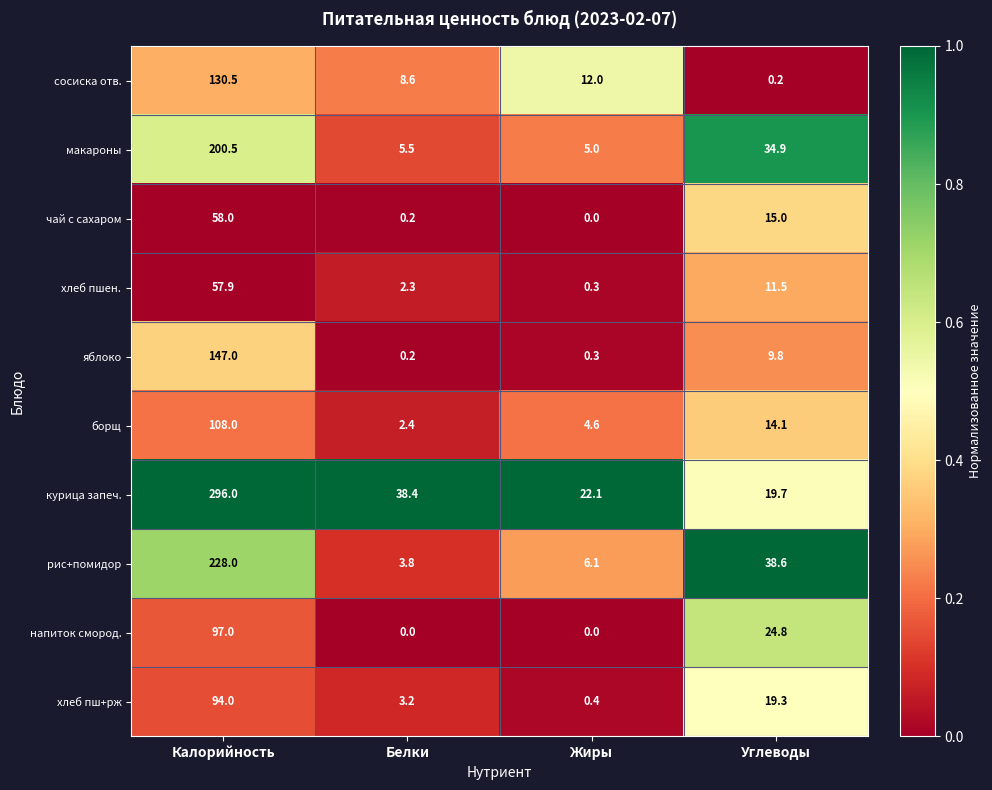

Which series has the largest range (max minus min)?

курица запеч.